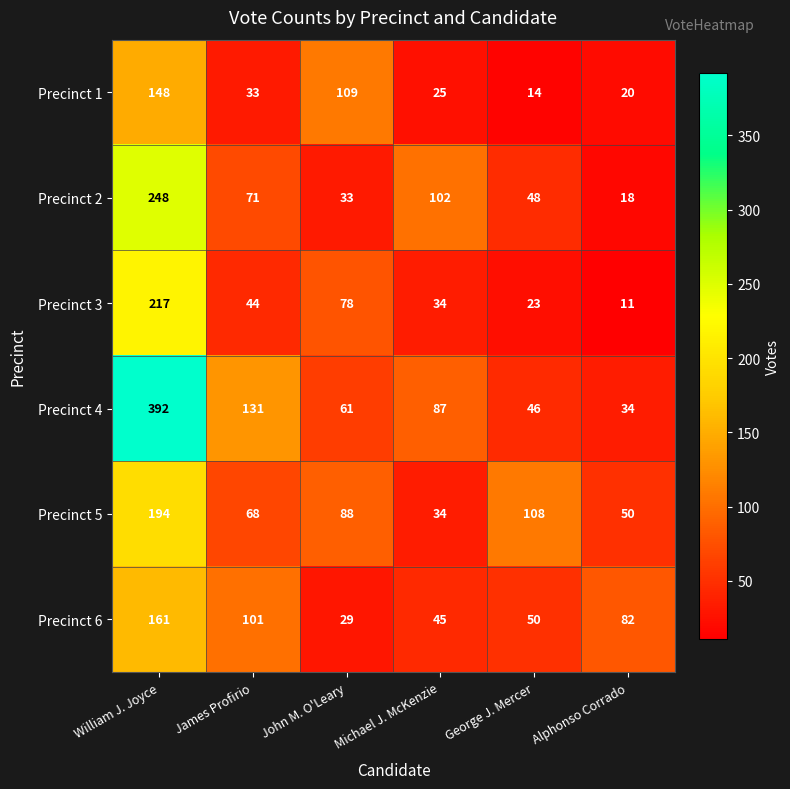

How many distinct data groups are displayed?

6